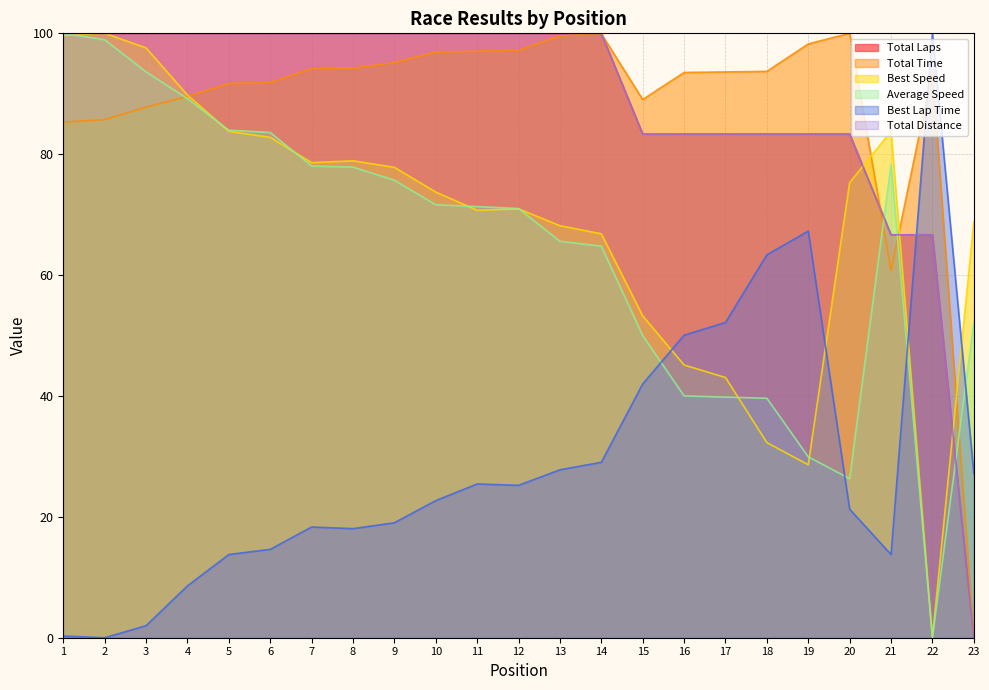

In Total Time, how many points are lower than both neighbors (excluding endpoints)?

2